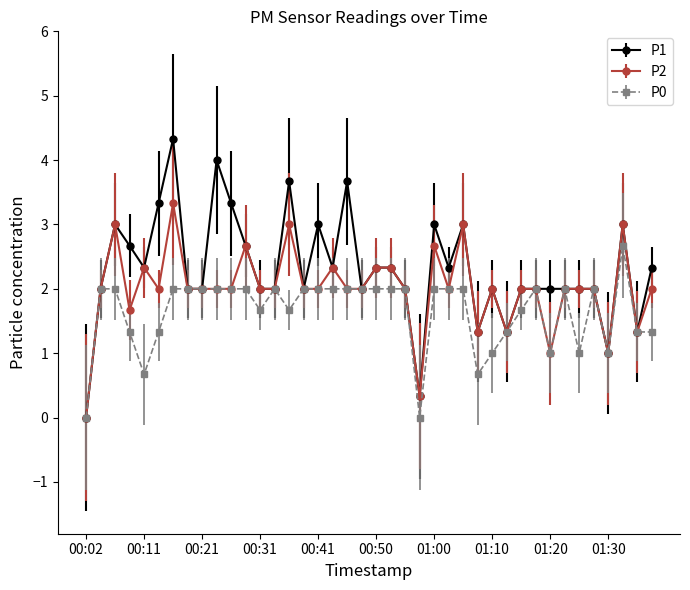

Which series has the largest range (max minus min)?

P1